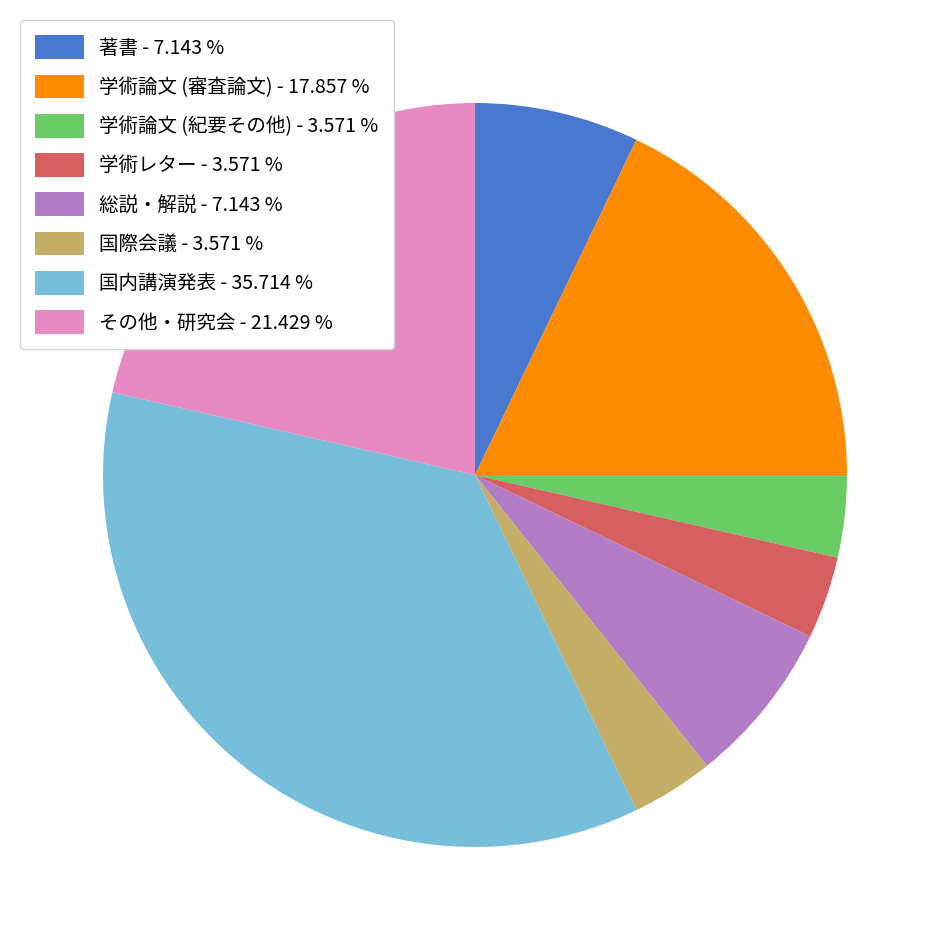

Does その他・研究会 account for over 50% of the chart?

No